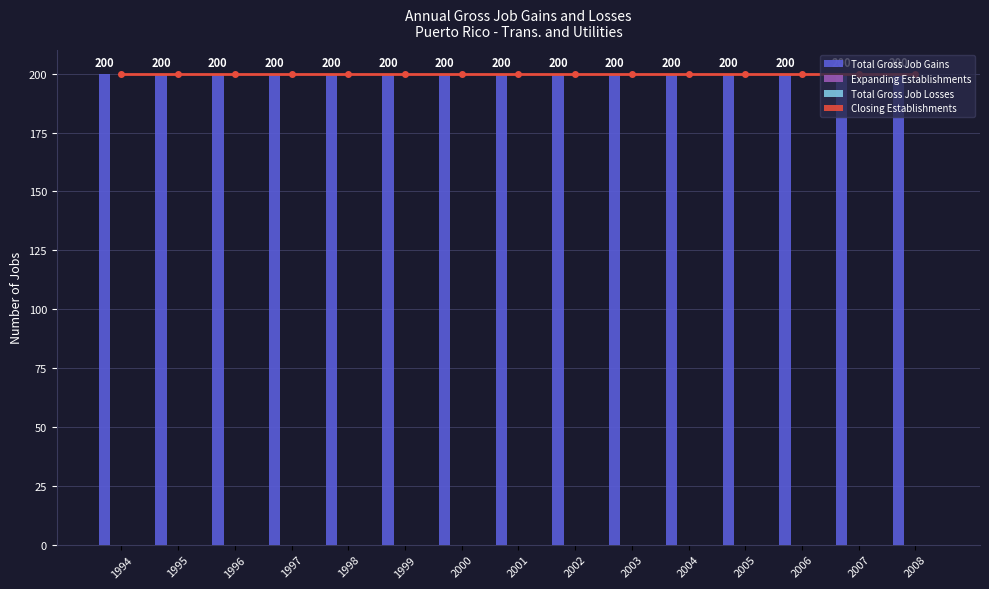

Between 1996 and 1998, which series saw the biggest shift?

Total Gross Job Gains